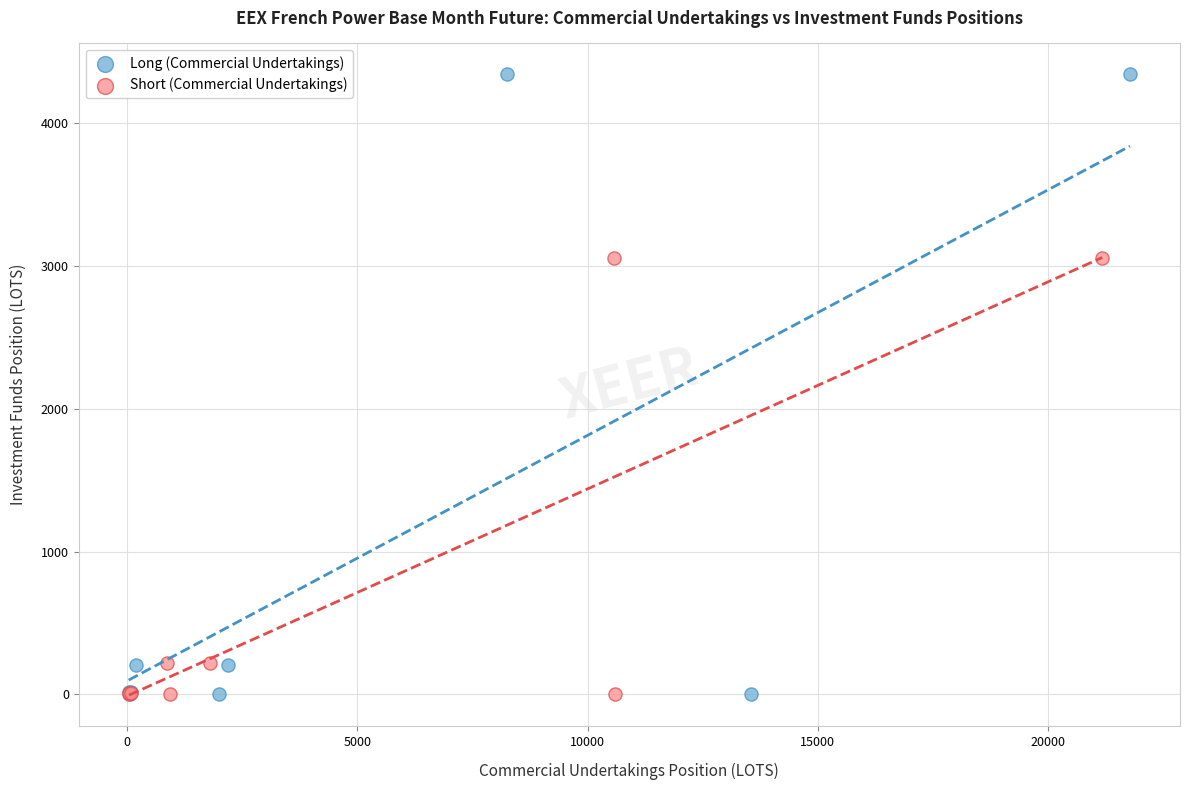

What are all the series names shown in the legend?

Long (Commercial Undertakings), Short (Commercial Undertakings)